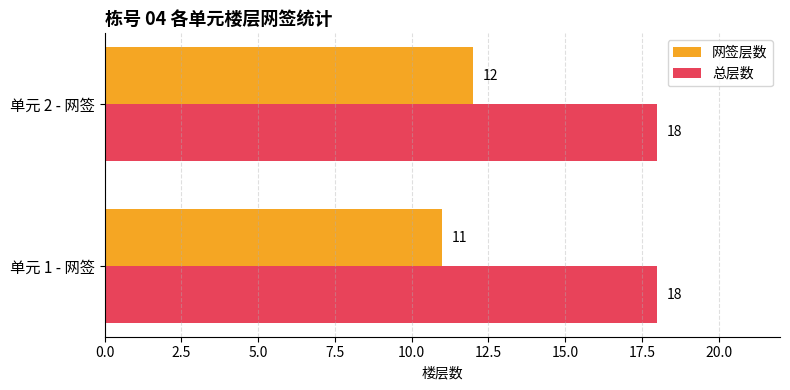

What is the maximum value for 总层数?

18